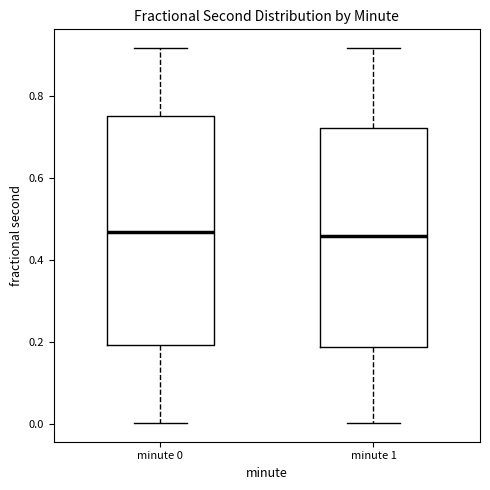

Reading left to right, transcribe this box plot: for each box, give where its median line is, the range the box spans, and where its two whiskers end, as read against the y-axis. The values are not printed on the chart, so give them approximately, as read against the axis.

minute 0: median 0.46, box 0.20 to 0.76, whiskers 0.00 to 0.92
minute 1: median 0.46, box 0.18 to 0.72, whiskers 0.00 to 0.92